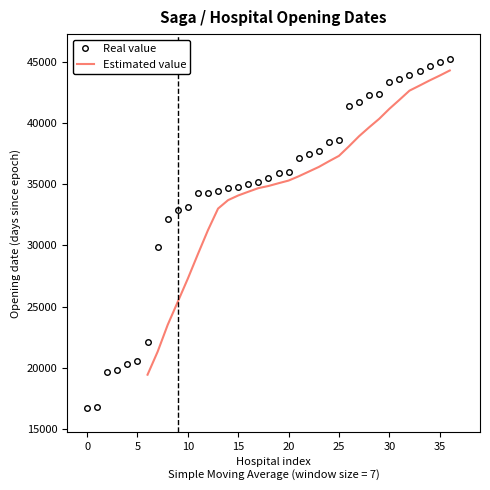

True or false: Estimated value has a value of 24431 at 36.

False